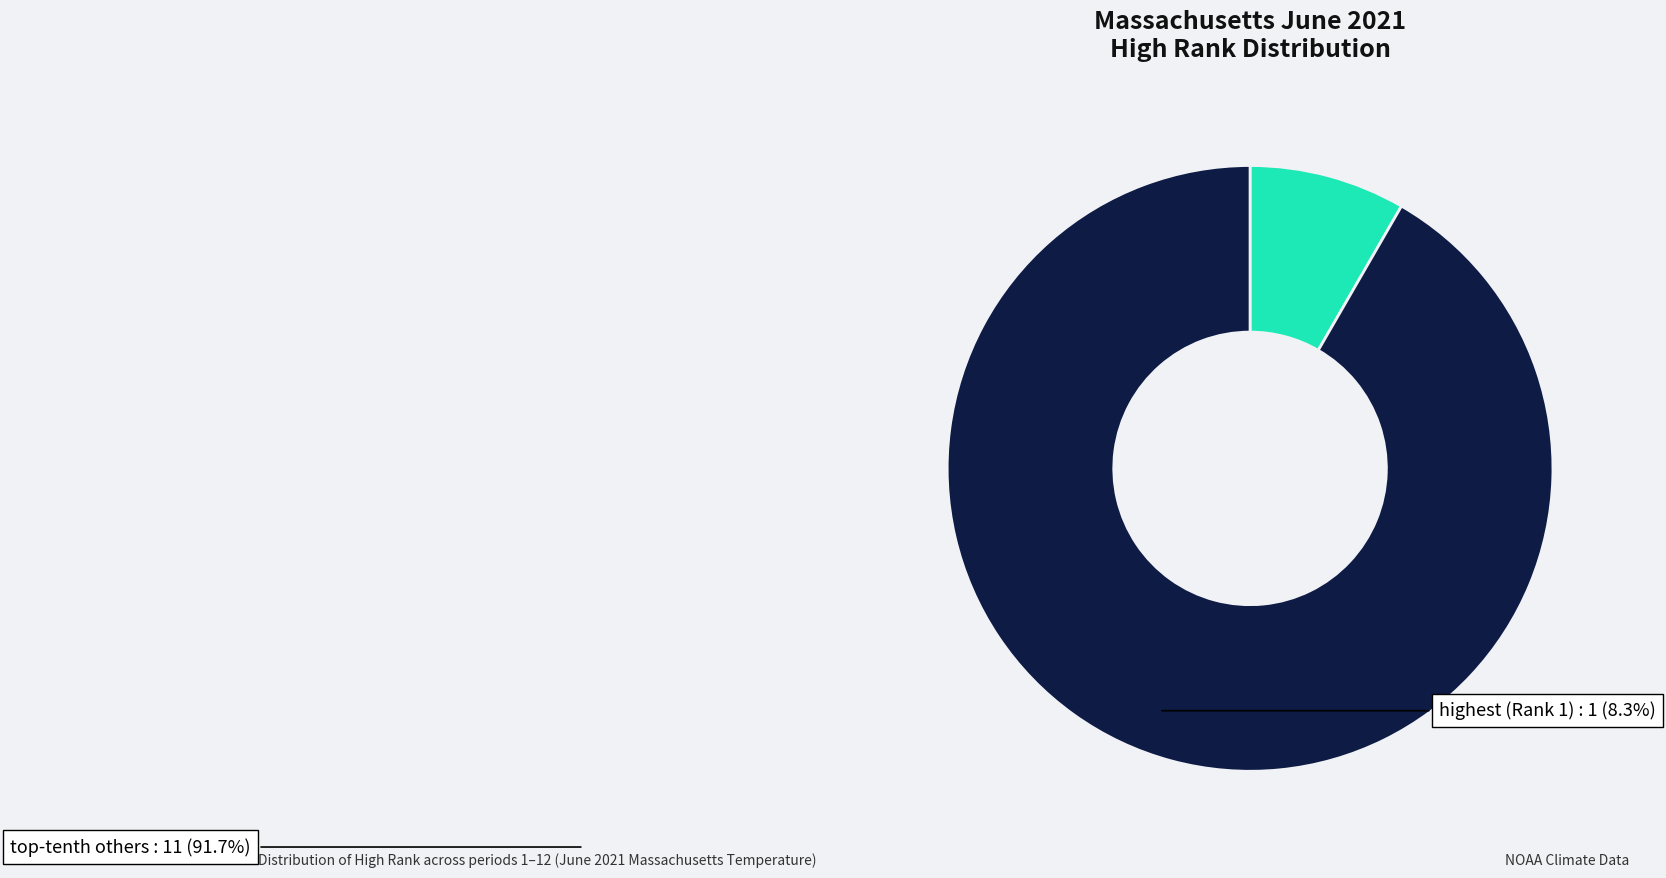

Count the number of slices in the pie.

2